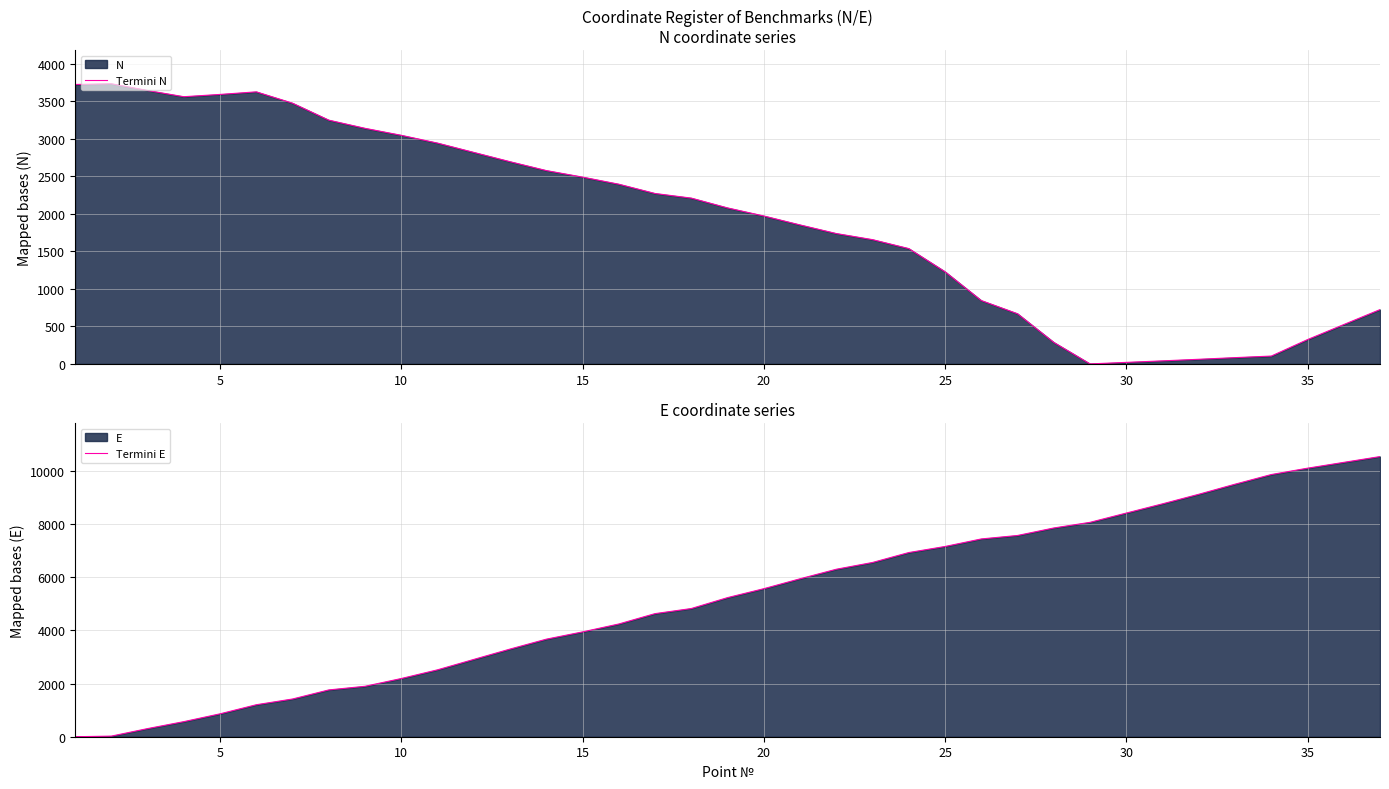

What is the maximum value for Termini N?

3734.6